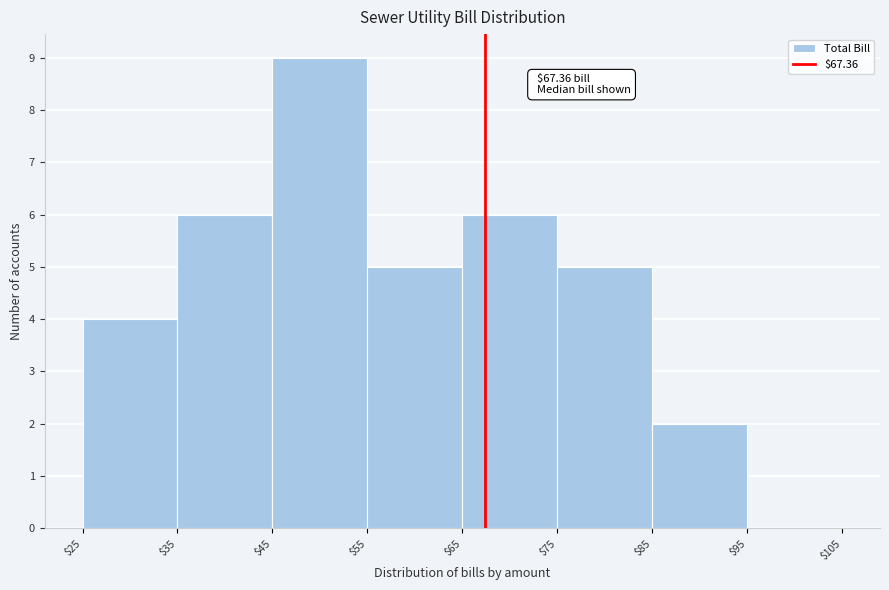

Which range on the x-axis has the tallest bar?

$45 to $55